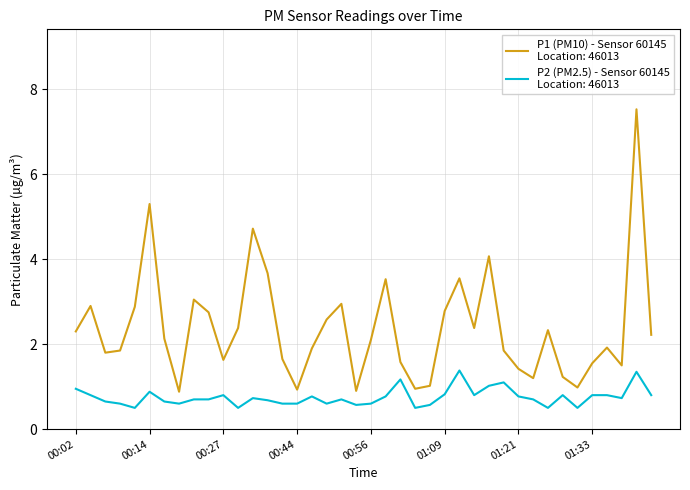

How many series are shown in this chart?

2